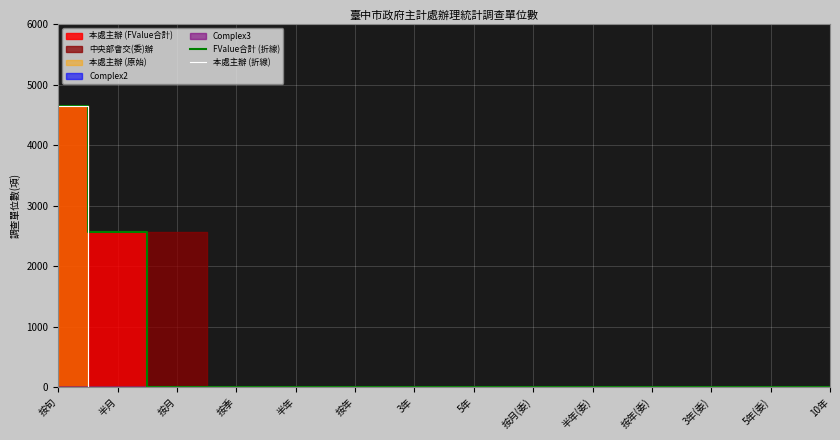

Rank the categories by 本處主辦 (折線) value from highest to lowest.

按旬, 半月, 按月, 按季, 半年, 按年, 3年, 5年, 按月(委), 半年(委), 按年(委), 3年(委), 5年(委), 10年